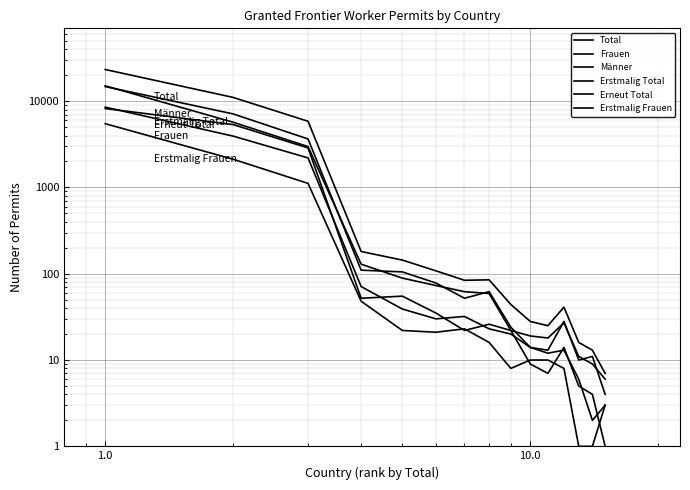

What is the lowest value of the Männer series?

4